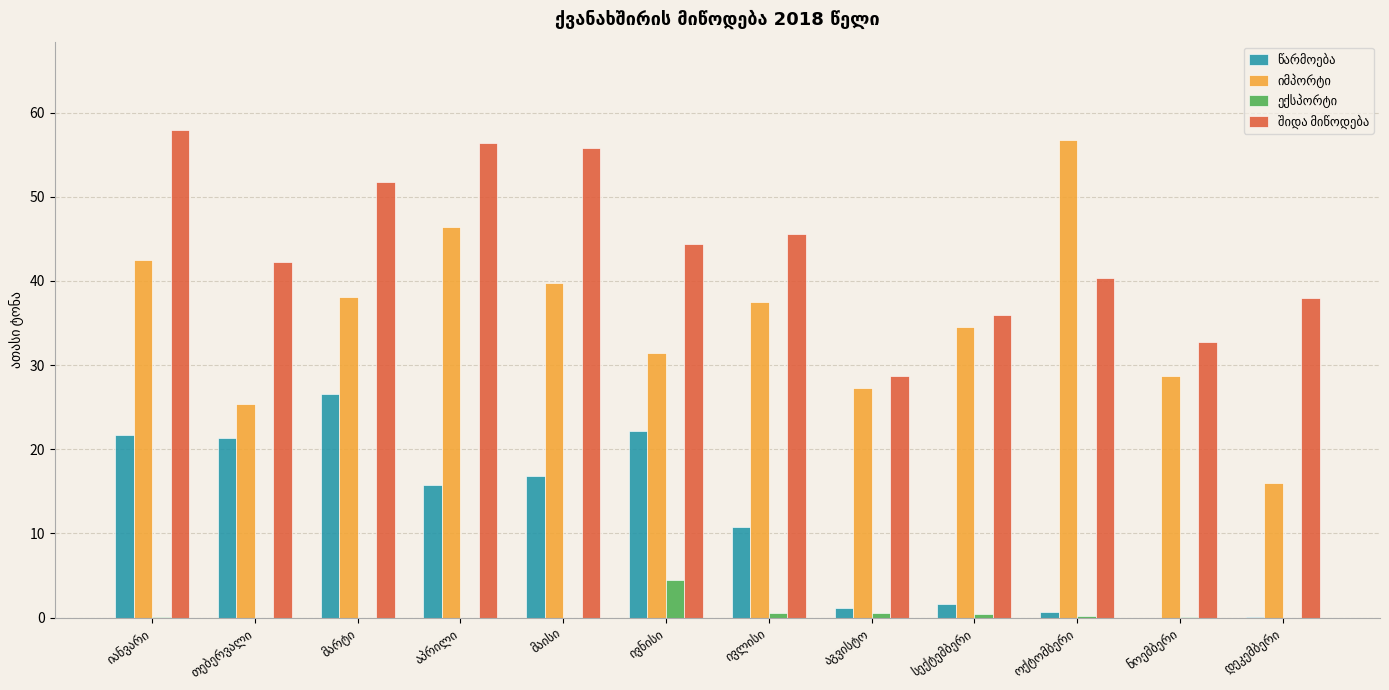

What is the greatest value displayed?

58.0